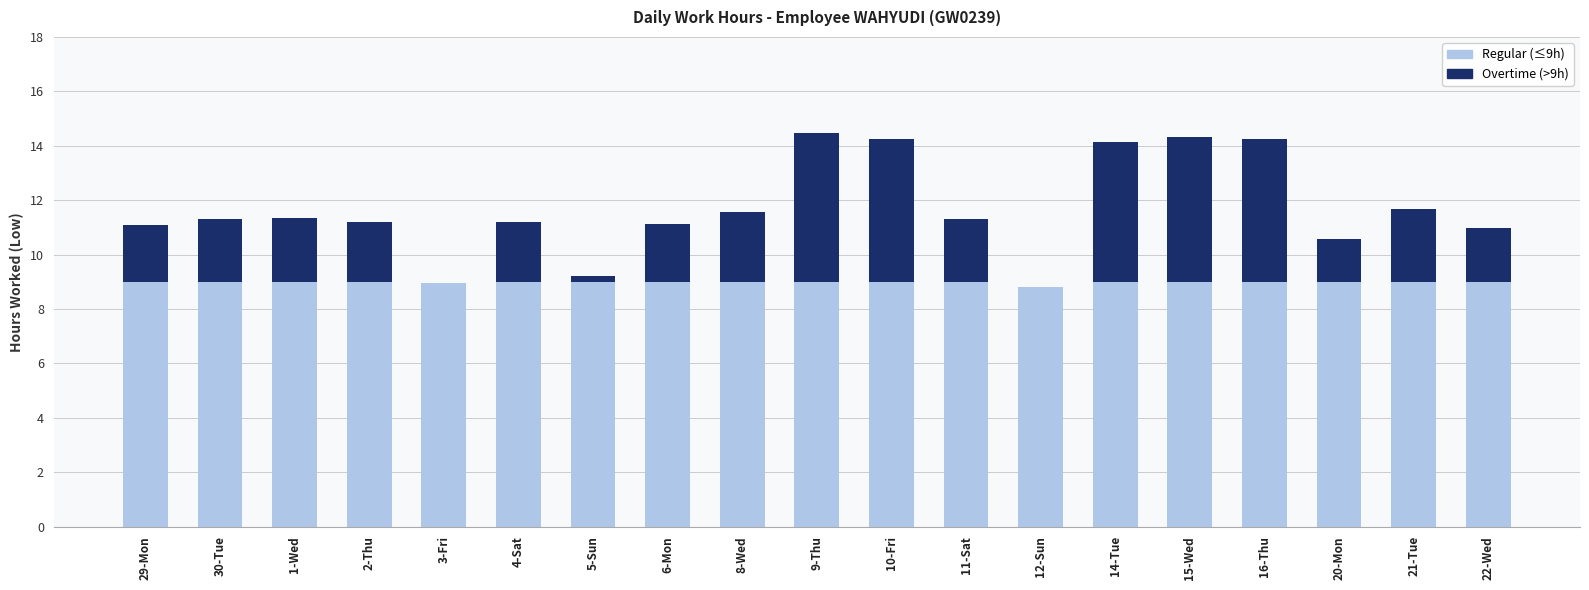

What is the sum of all Regular (≤9h) values?

170.8